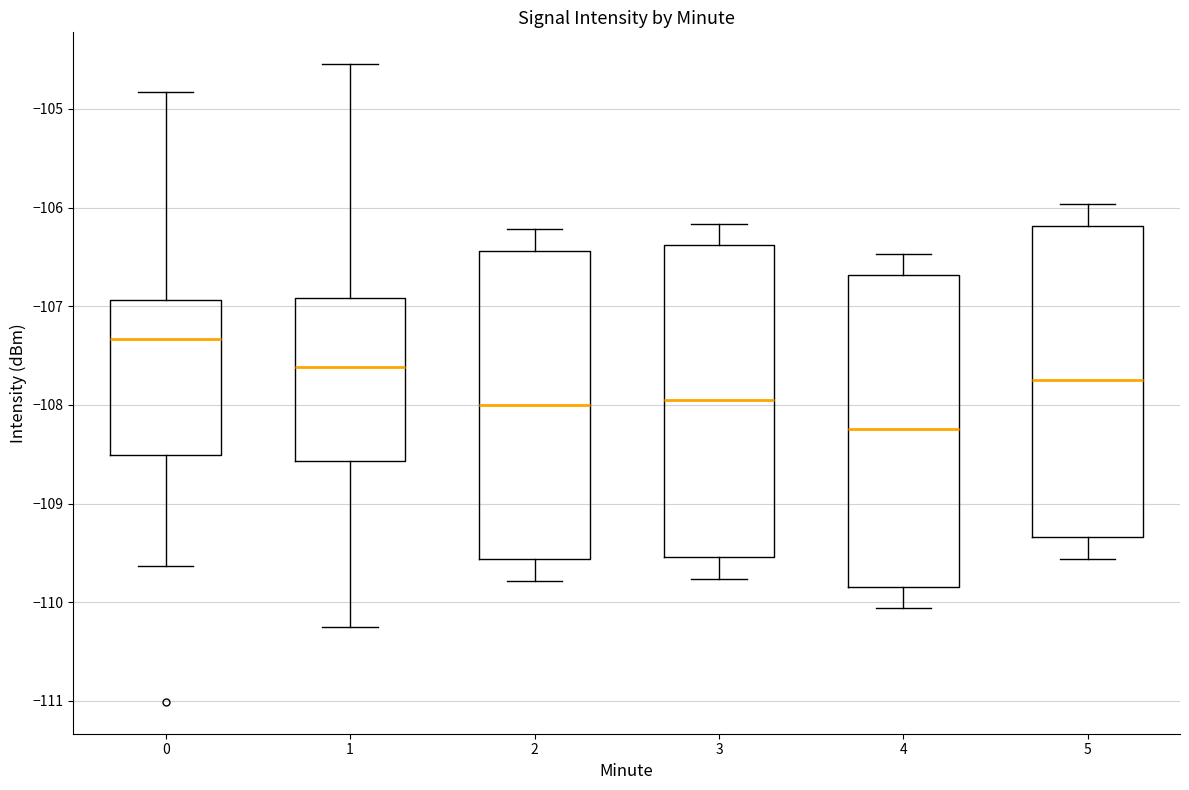

Reading left to right, transcribe this box plot: for each box, give where its median line is, the range the box spans, and where its two whiskers end, as read against the y-axis. The values are not printed on the chart, so give them approximately, as read against the axis.

0: median -107.3, box -108.5 to -106.9, whiskers -109.6 to -104.8
1: median -107.6, box -108.6 to -106.9, whiskers -110.3 to -104.5
2: median -108.0, box -109.6 to -106.4, whiskers -109.8 to -106.2
3: median -107.9, box -109.5 to -106.4, whiskers -109.8 to -106.2
4: median -108.2, box -109.8 to -106.7, whiskers -110.1 to -106.5
5: median -107.7, box -109.3 to -106.2, whiskers -109.6 to -106.0